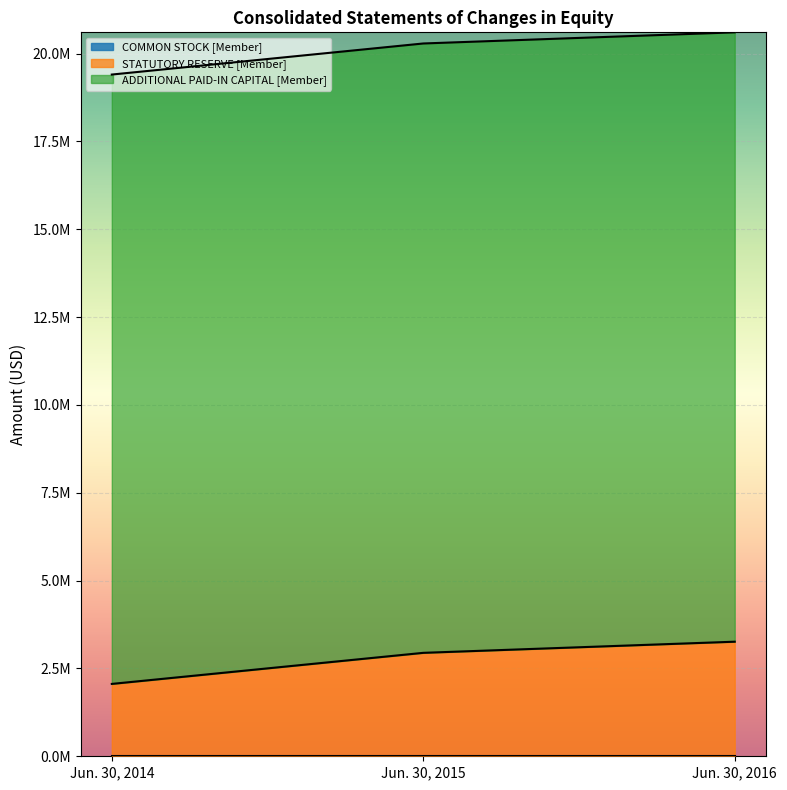

Which series has the largest range (max minus min)?

STATUTORY RESERVE [Member]